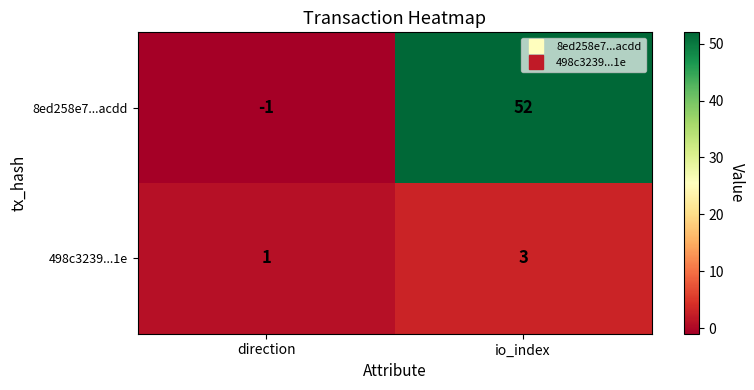

Where is 498c3239...1e nearest to the value 2?

direction